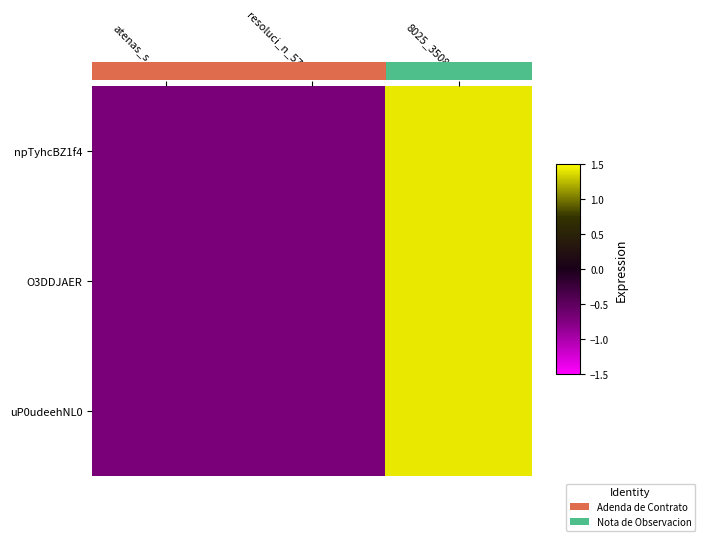

At resoluci_n_5707, list the series in order from smallest to largest.

npTyhcBZ1f4, O3DDJAER, uP0udeehNL0